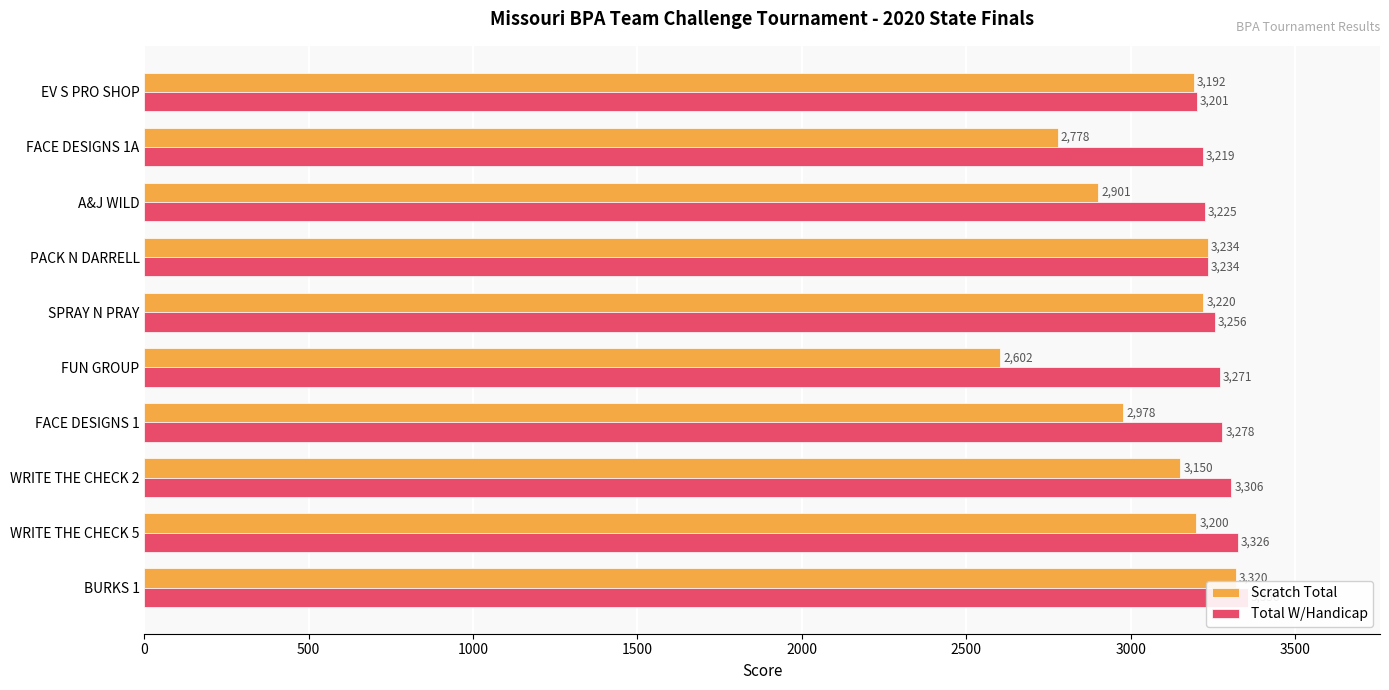

Does the chart contain stacked bars?

No